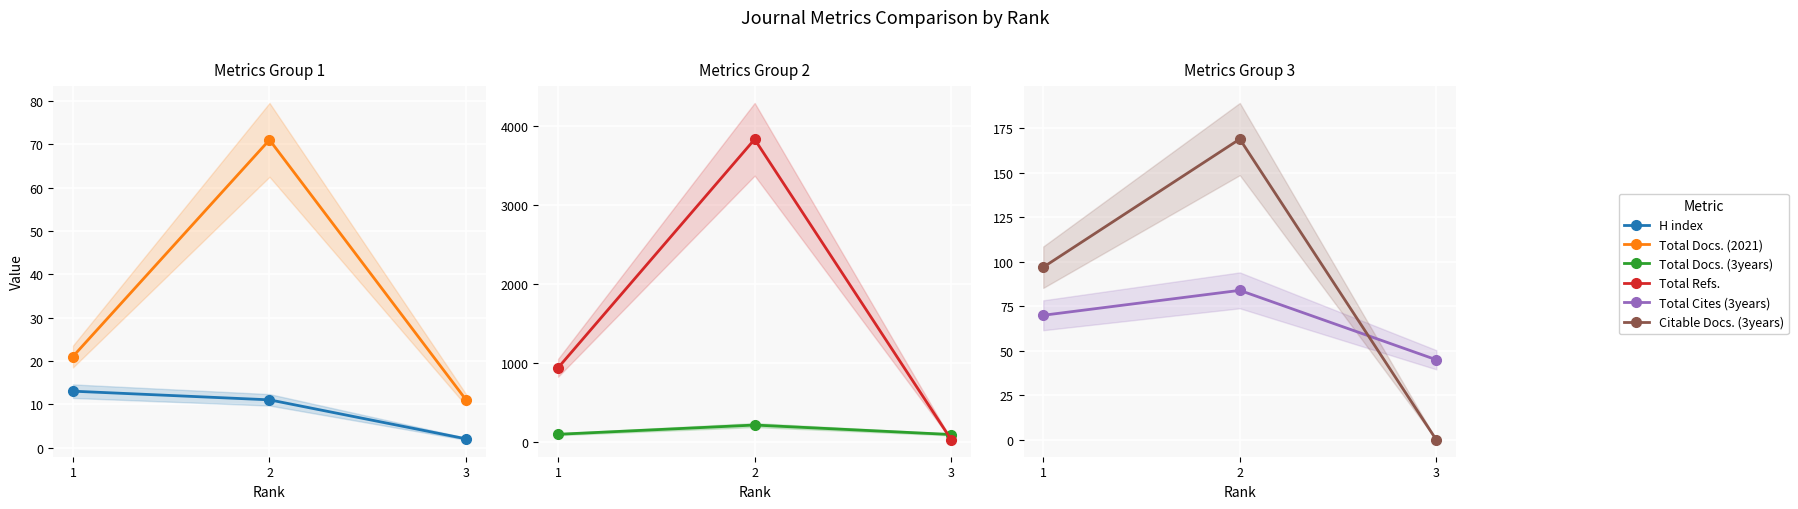

Reading right to left, transcribe all the data shown in this chart.

H index: 3=2	2=11	1=13
Total Docs. (2021): 3=11	2=71	1=21
Total Docs. (3years): 3=96	2=216	1=99
Total Refs.: 3=32	2=3835	1=941
Total Cites (3years): 3=45	2=84	1=70
Citable Docs. (3years): 3=0	2=169	1=97